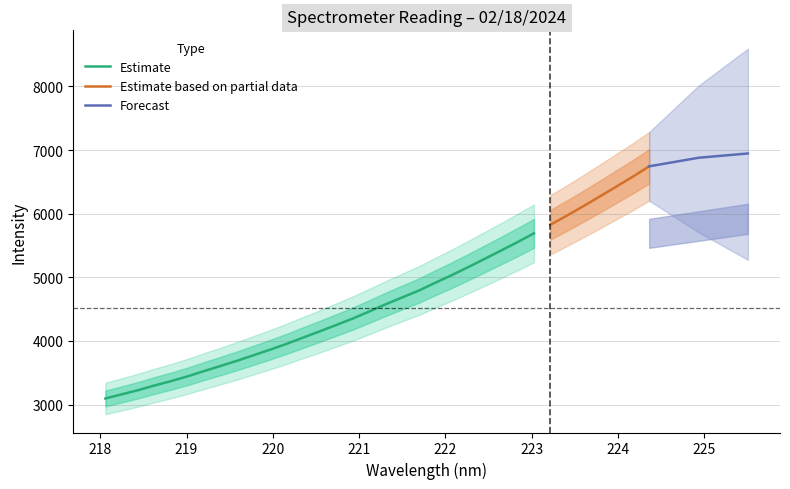

What is the difference between the y values at 22 and 16?

696.5